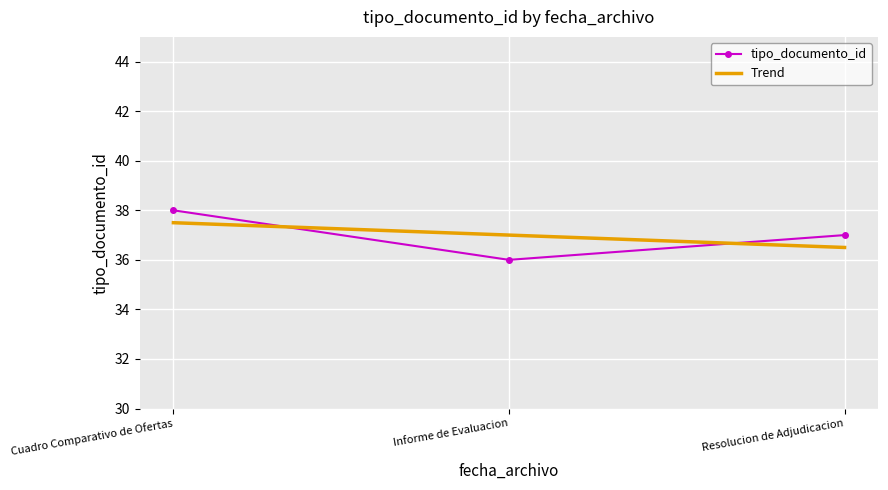

True or false: tipo_documento_id has a value of 37 at Resolucion de Adjudicacion.

True